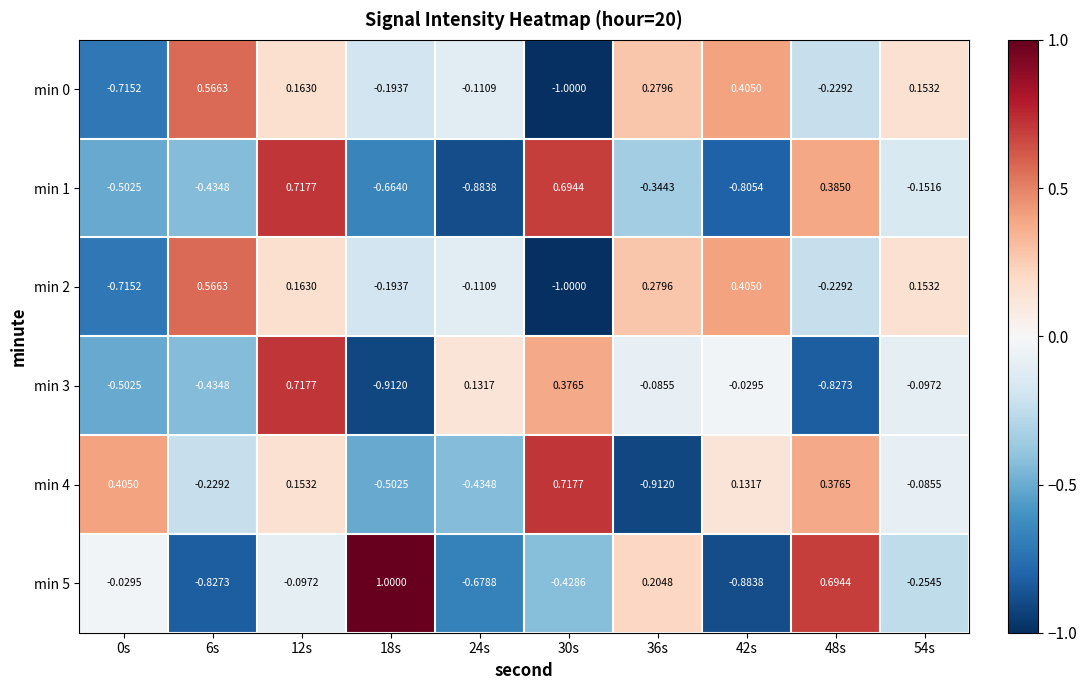

How many values in the min 5 series exceed 0?

3